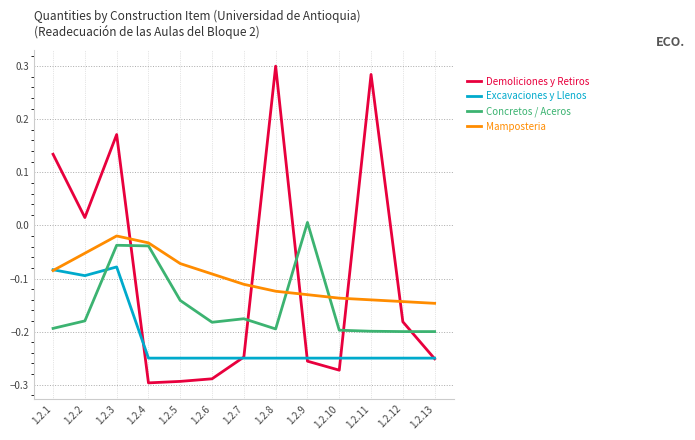

At which label does Demoliciones y Retiros reach its peak?

1.2.8